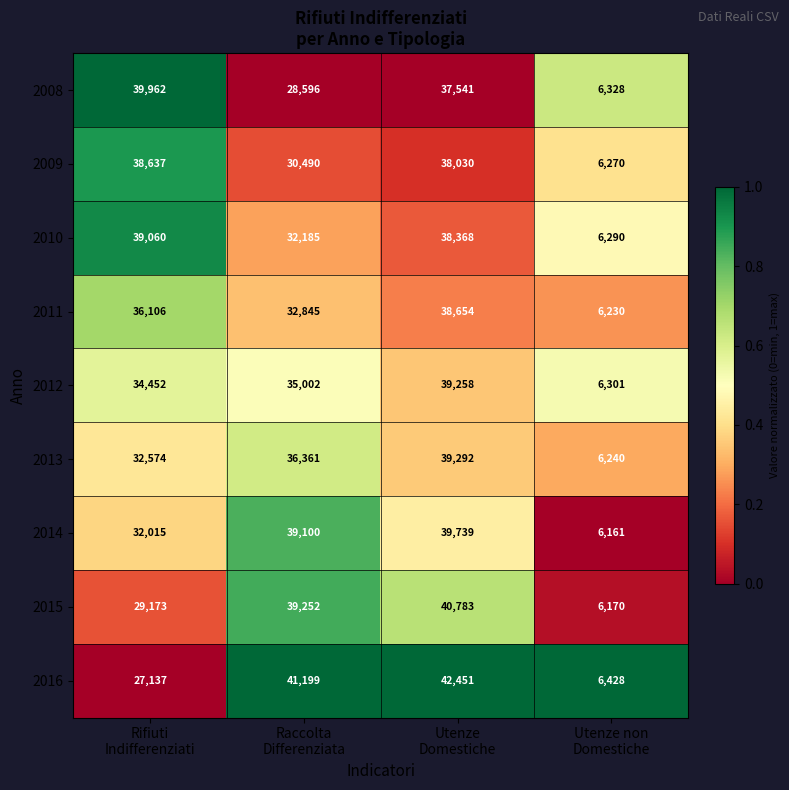

How many distinct data groups are displayed?

9